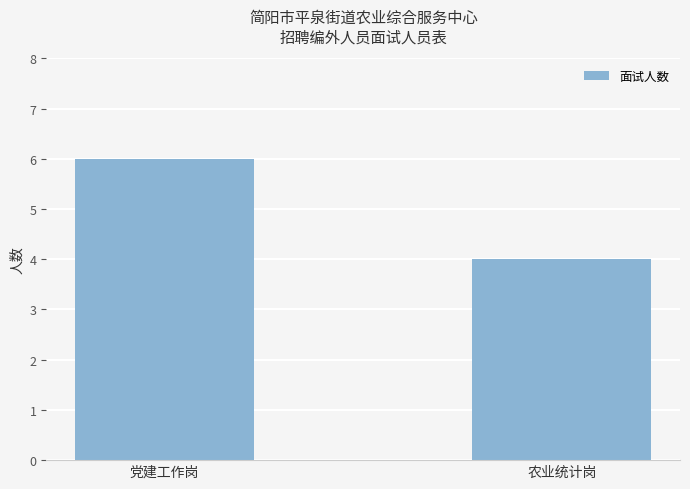

How many bars are there in total?

2